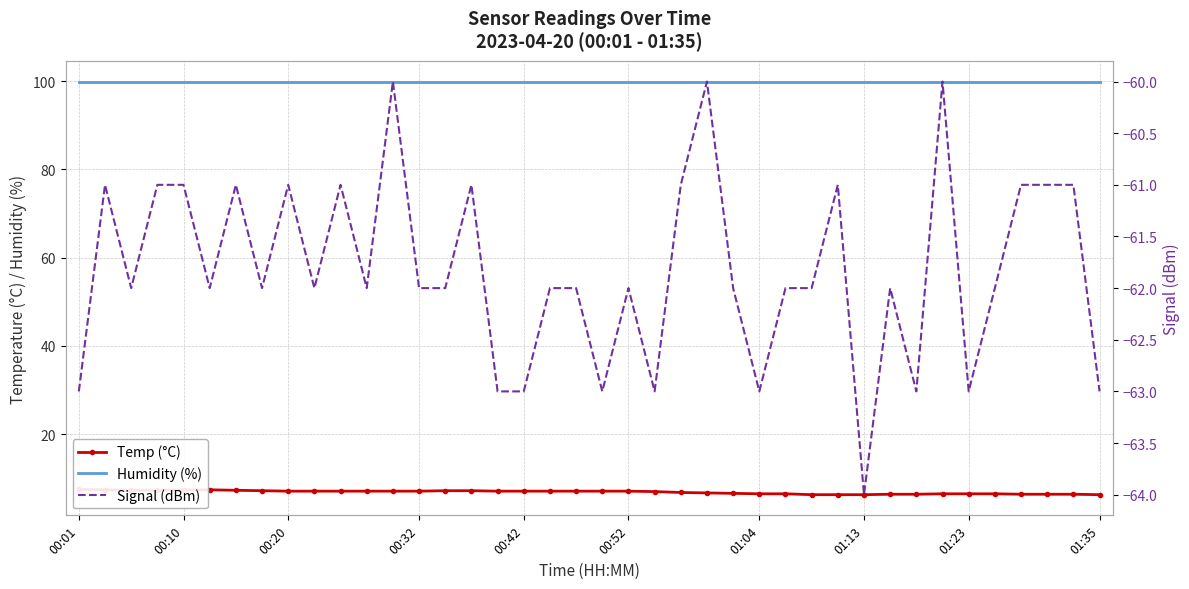

How many series are shown in this chart?

3